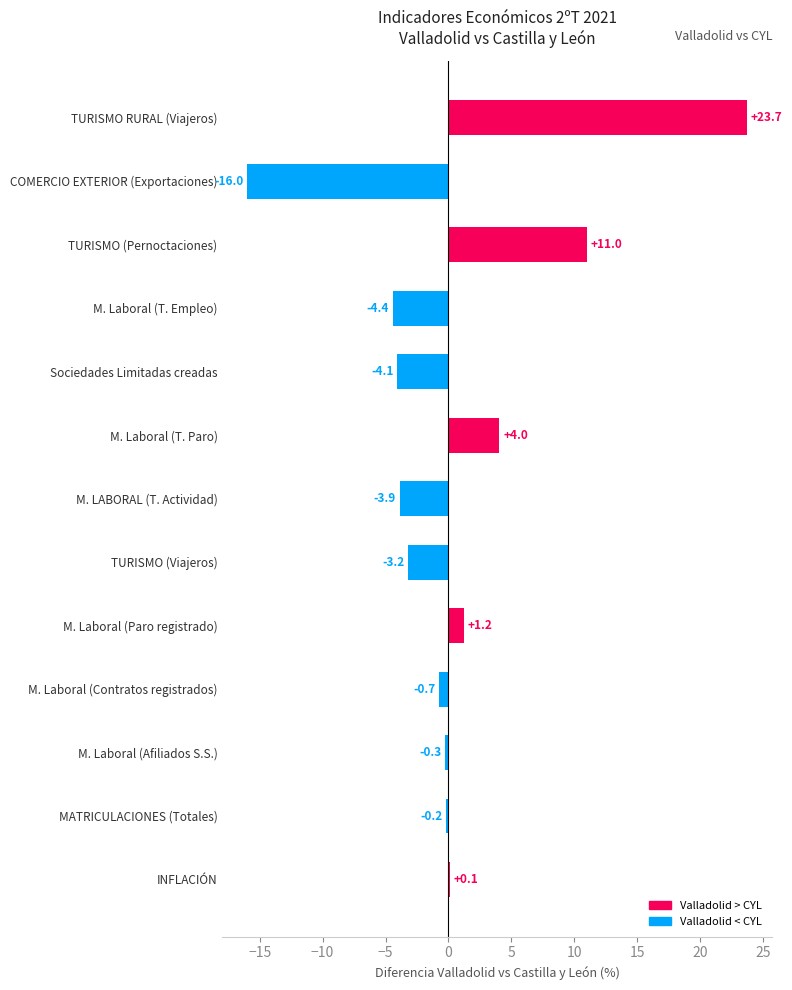

How many values are above zero?

5